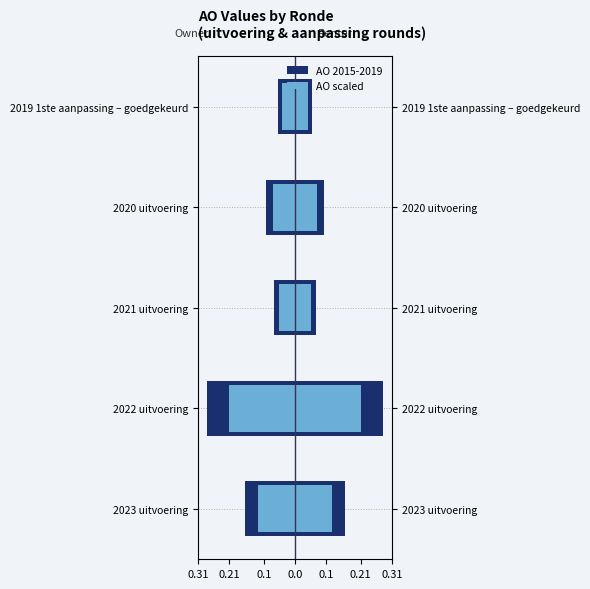

Does the chart contain stacked bars?

No